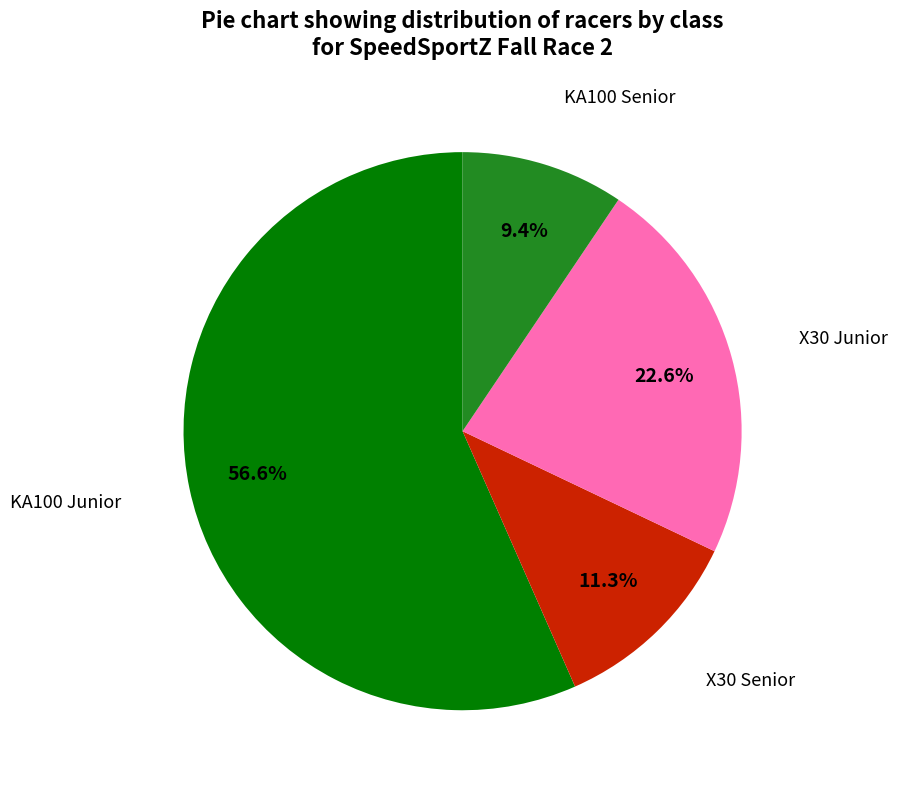

How many segments does this pie chart have?

4